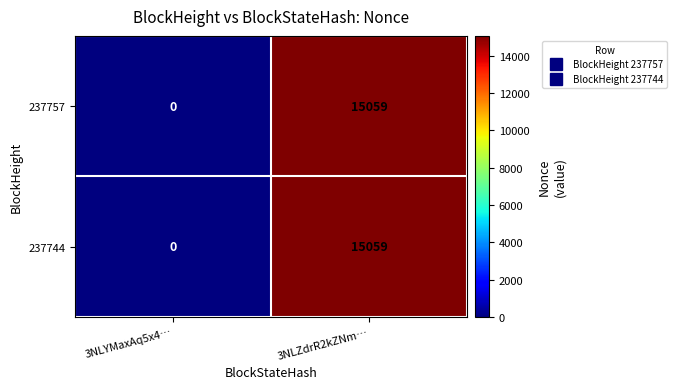

What is the sum of all 237757 values?

15059